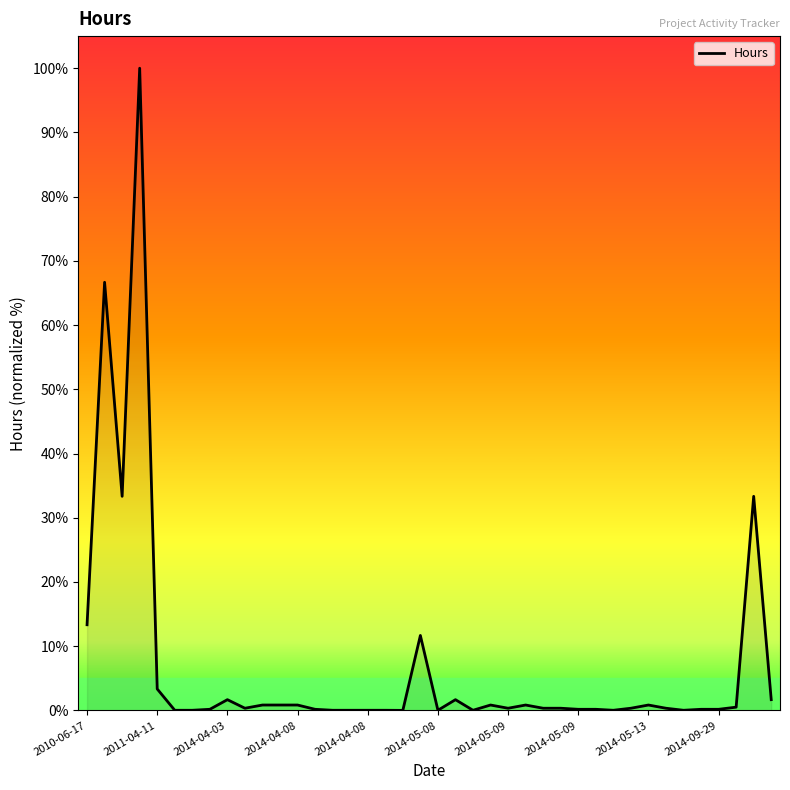

What is the greatest value displayed?

100.0